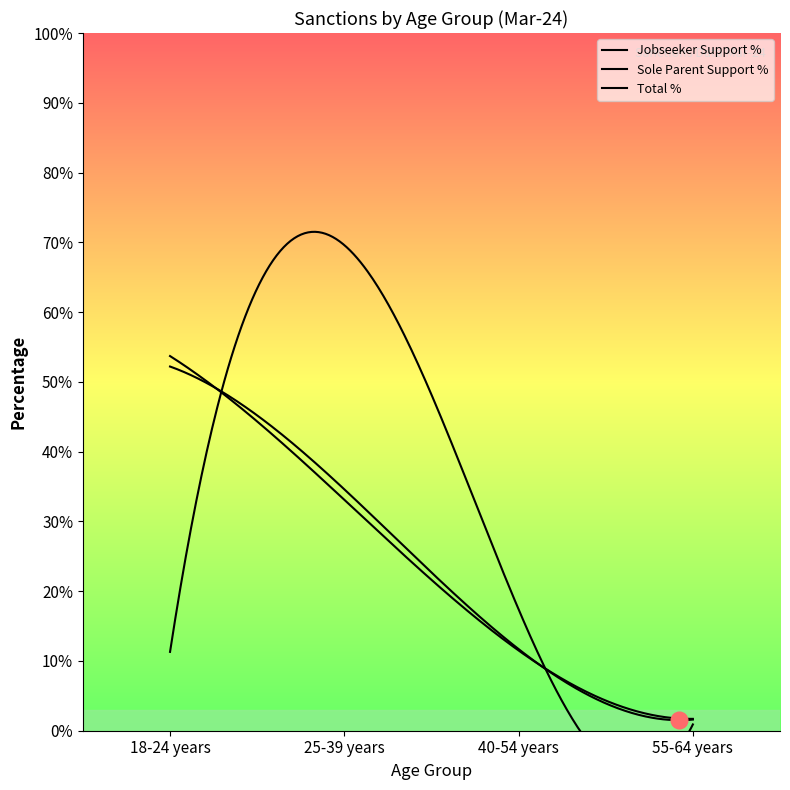

True or false: Total % and Jobseeker Support % intersect in this chart.

True